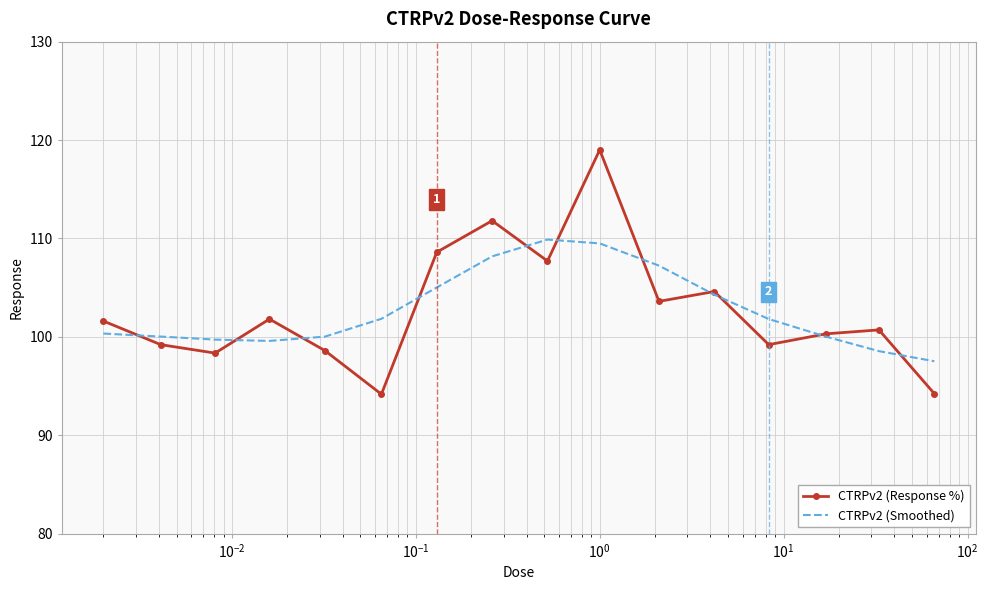

What is the minimum value shown in the chart?

94.2